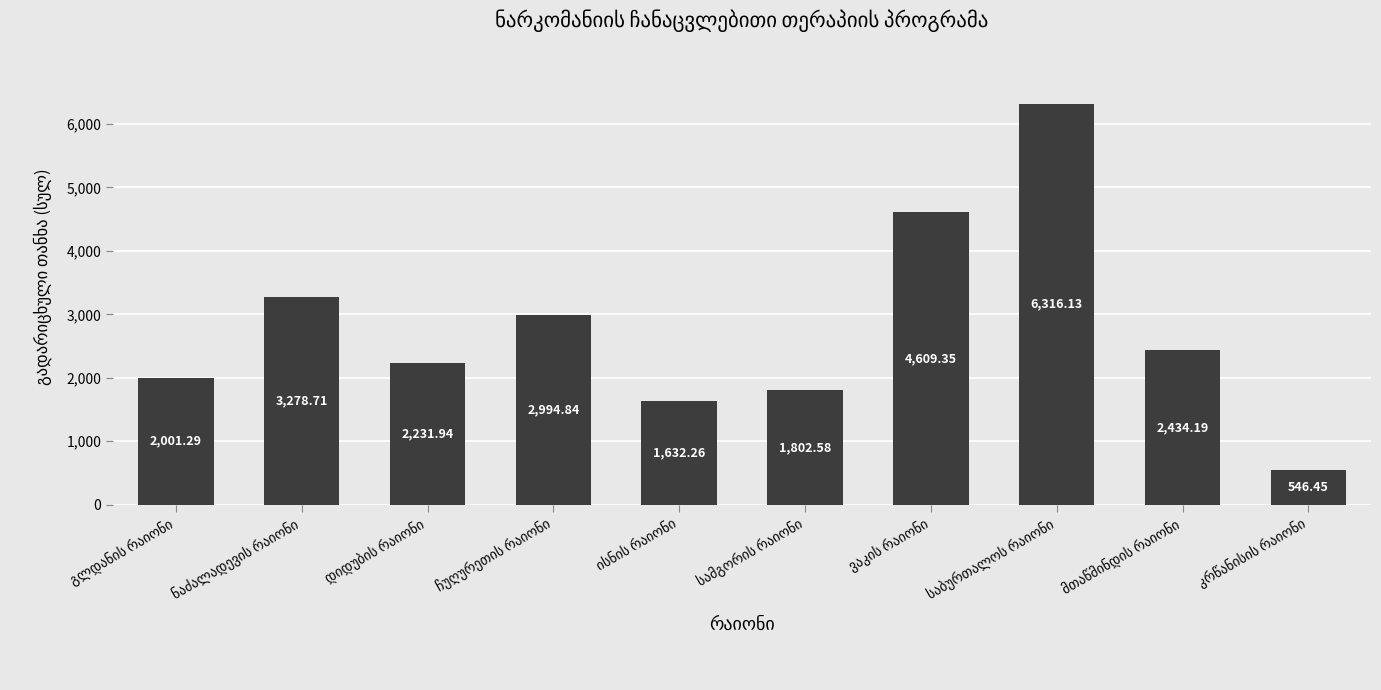

What is the difference between the maximum and minimum values?

5769.7